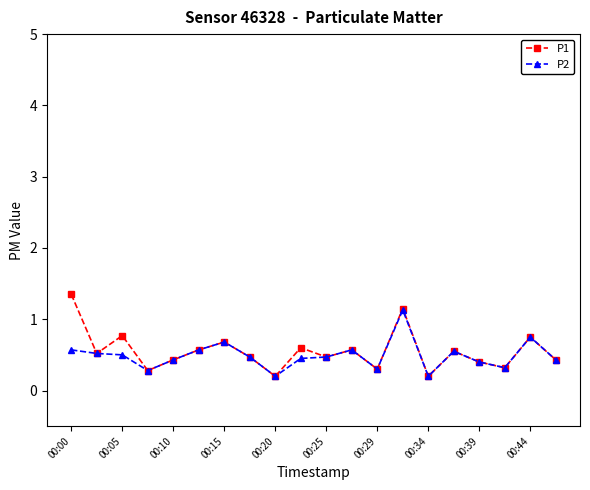

How many P2 values are between 0 and 1?

19